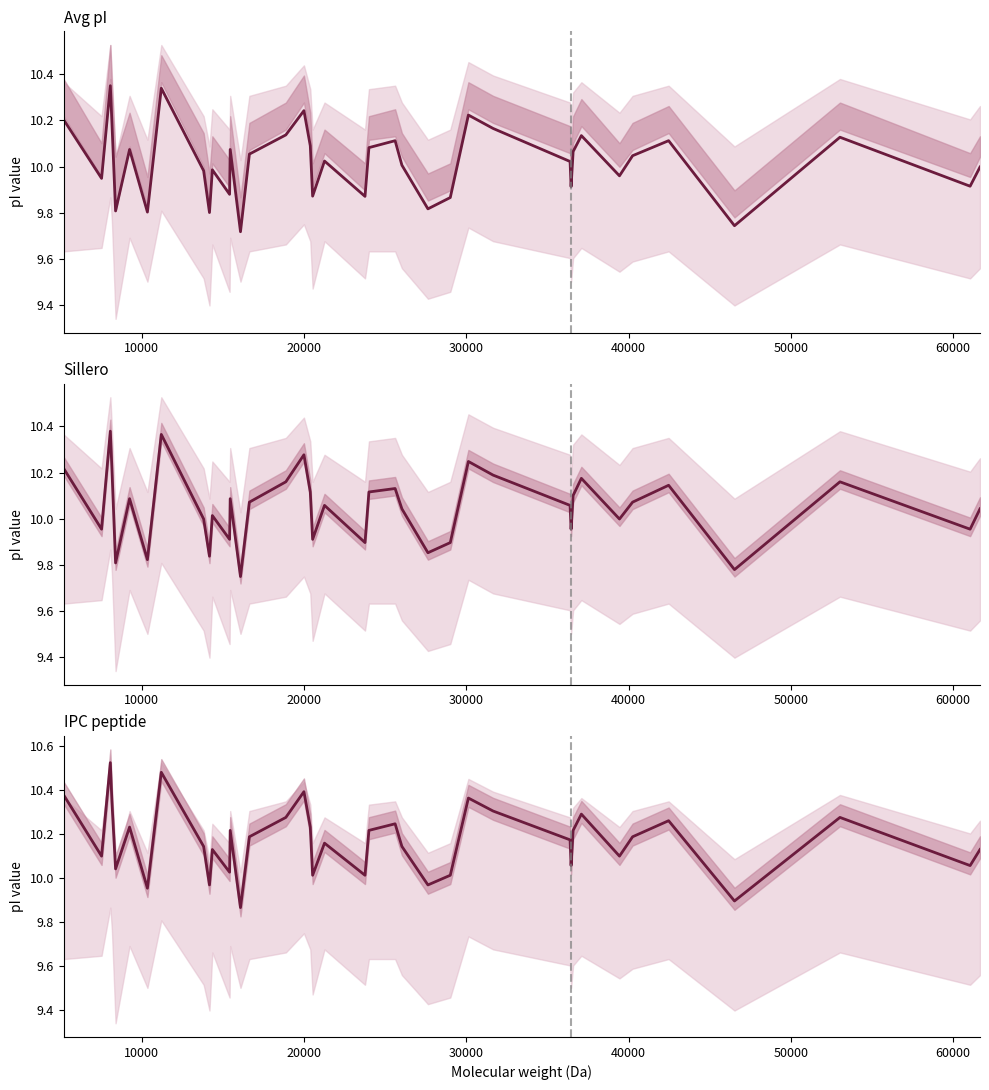

What is the average value of the IPC_peptide series?

10.2